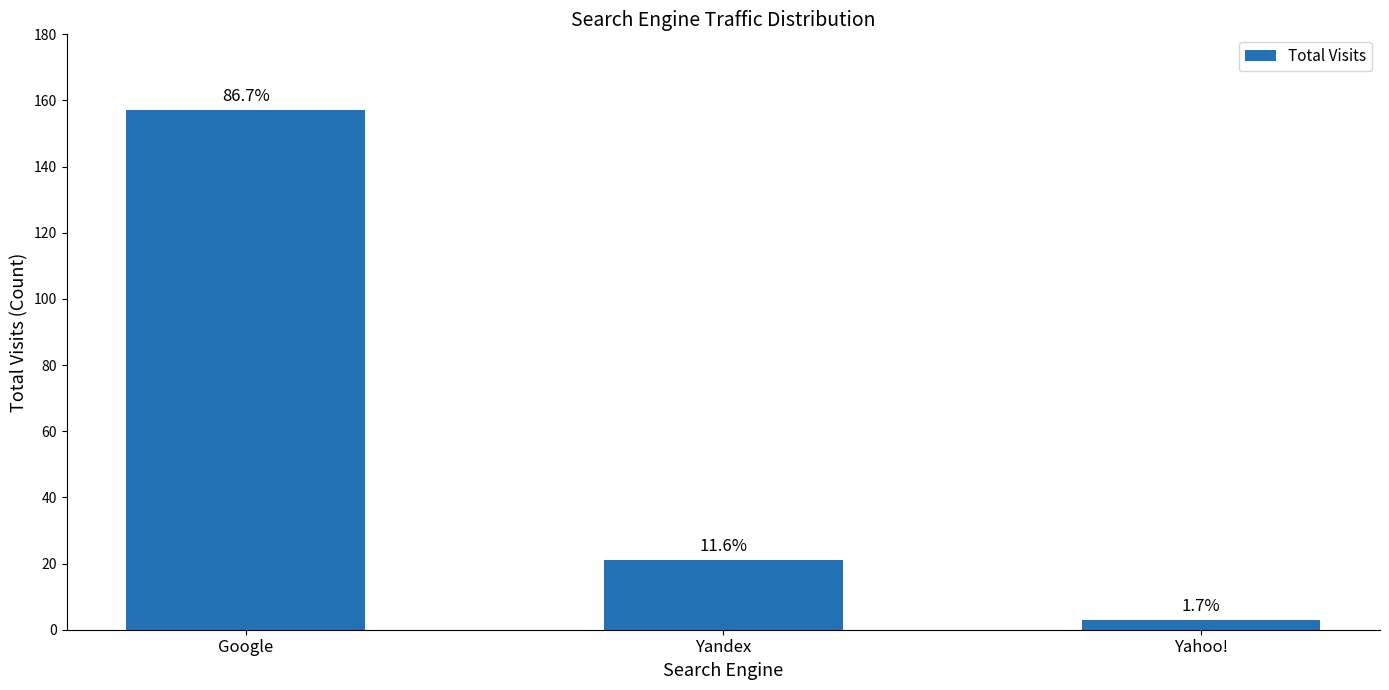

What is the label of the 1st bar from the left?

Google